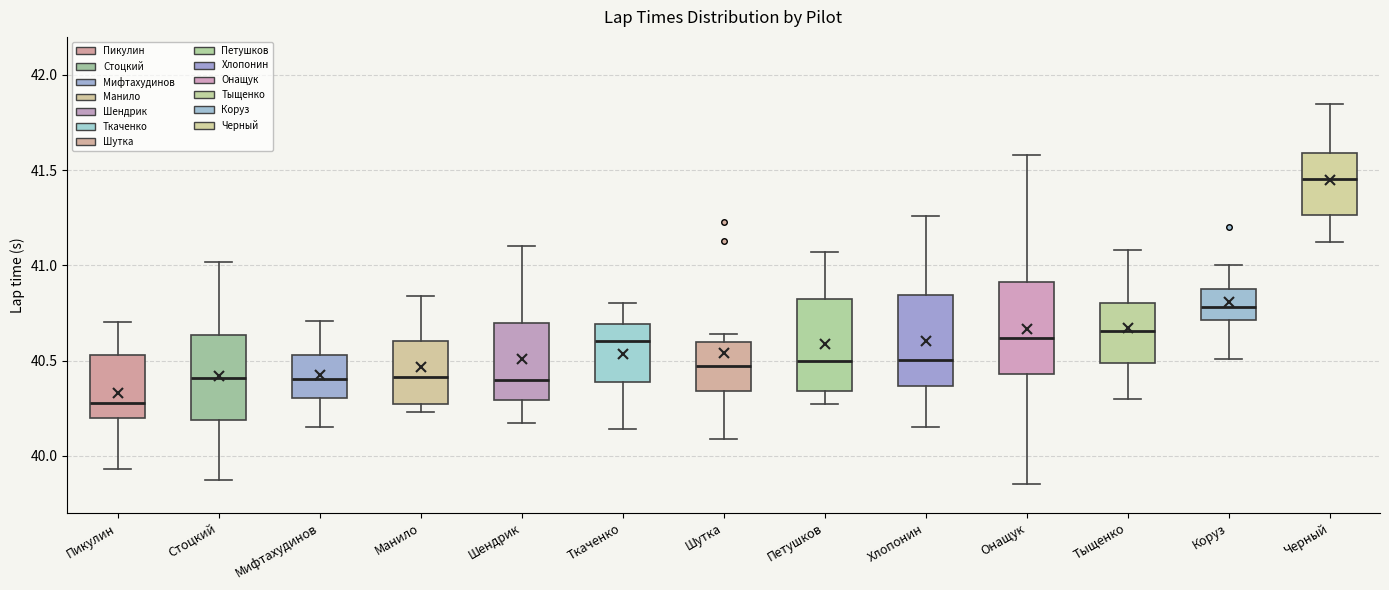

Reading left to right, transcribe this box plot: for each box, give where its median line is, the range the box spans, and where its two whiskers end, as read against the y-axis. The values are not printed on the chart, so give them approximately, as read against the axis.

Пикулин: median 40.30, box 40.20 to 40.55, whiskers 39.95 to 40.70
Стоцкий: median 40.40, box 40.20 to 40.65, whiskers 39.85 to 41.00
Мифтахудинов: median 40.40, box 40.30 to 40.55, whiskers 40.15 to 40.70
Манило: median 40.40, box 40.25 to 40.60, whiskers 40.25 (just below the box's lower edge) to 40.85
Шендрик: median 40.40, box 40.30 to 40.70, whiskers 40.15 to 41.10
Ткаченко: median 40.60, box 40.40 to 40.70, whiskers 40.15 to 40.80
Шутка: median 40.45, box 40.35 to 40.60, whiskers 40.10 to 40.65
Петушков: median 40.50, box 40.35 to 40.80, whiskers 40.25 to 41.05
Хлопонин: median 40.50, box 40.35 to 40.85, whiskers 40.15 to 41.25
Онащук: median 40.60, box 40.45 to 40.90, whiskers 39.85 to 41.60
Тыщенко: median 40.65, box 40.50 to 40.80, whiskers 40.30 to 41.10
Коруз: median 40.80, box 40.70 to 40.90, whiskers 40.50 to 41.00
Черный: median 41.45, box 41.25 to 41.60, whiskers 41.10 to 41.85